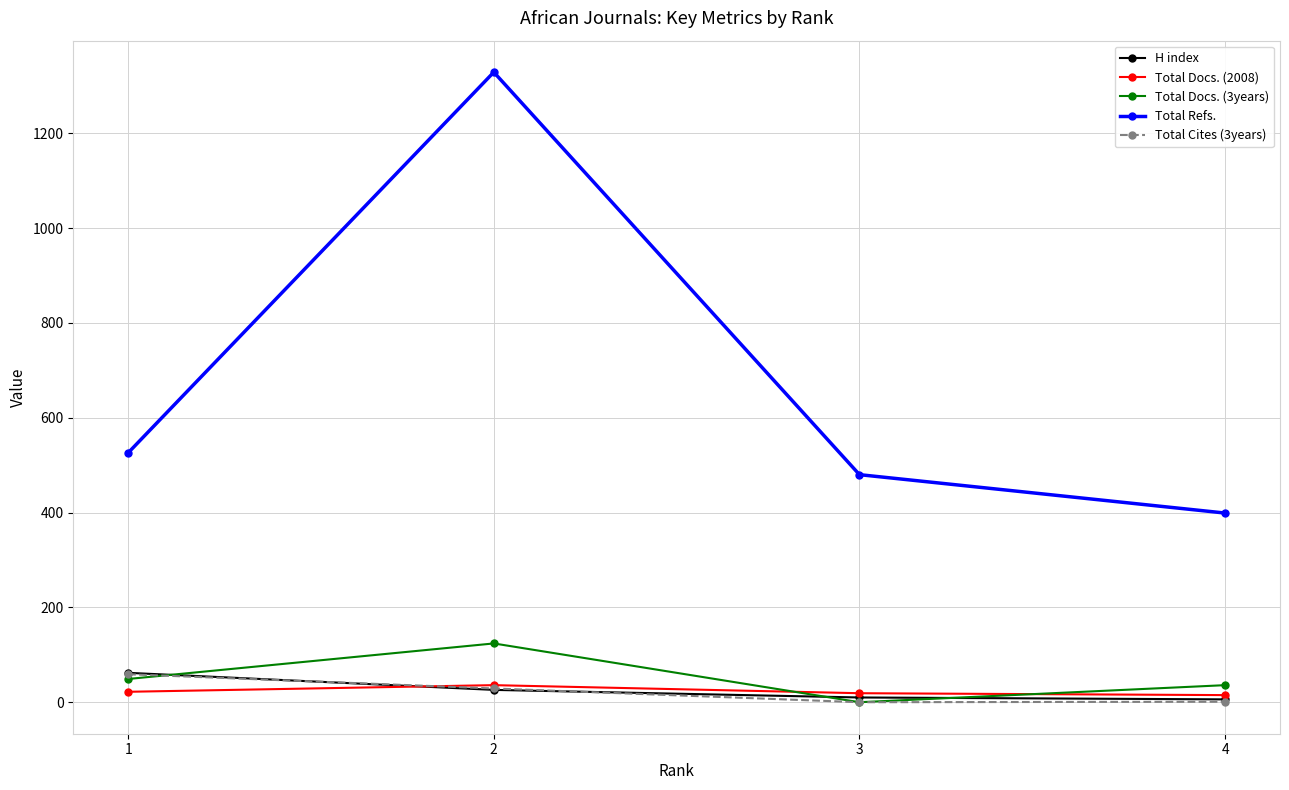

True or false: H index and Total Refs. cross at least once.

False